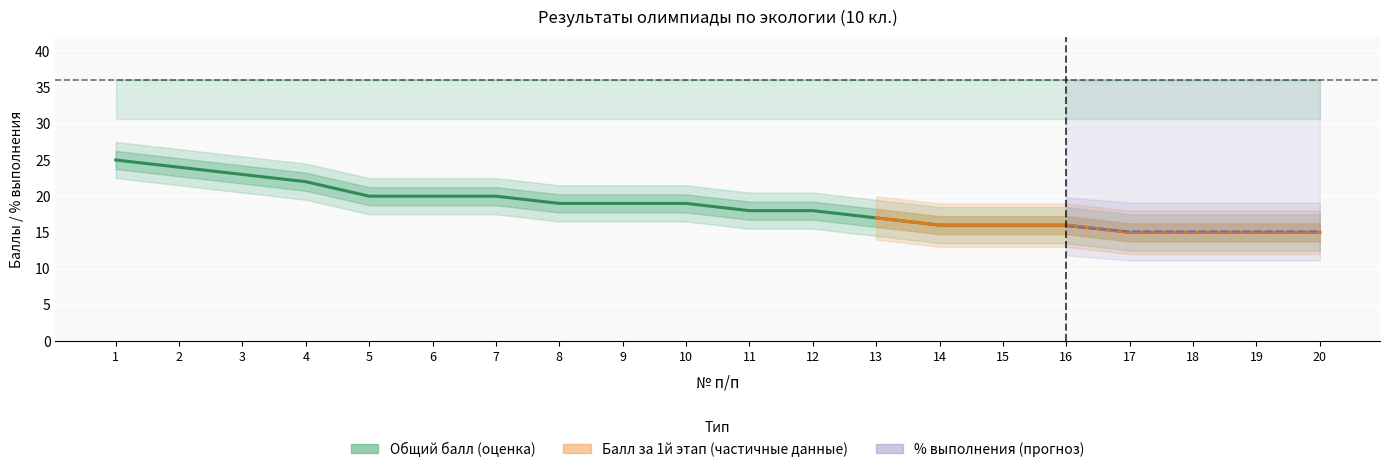

True or false: максимально возможный балл has a value of 17.8 at 20.

False